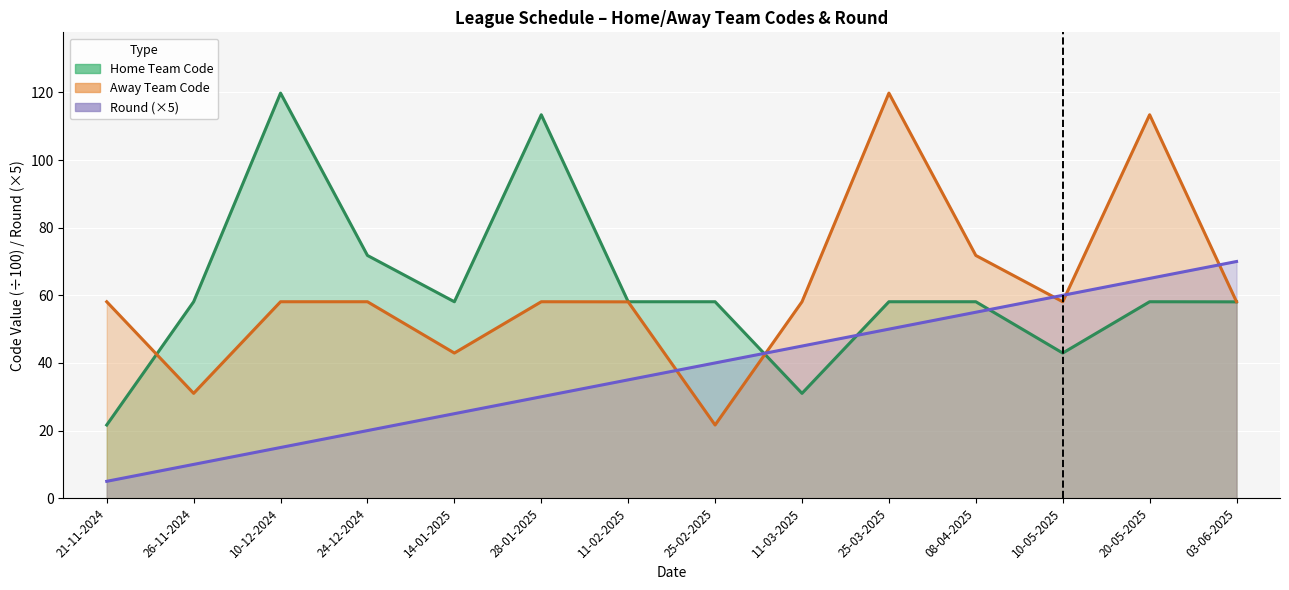

True or false: Code and Home Team Code intersect in this chart.

True